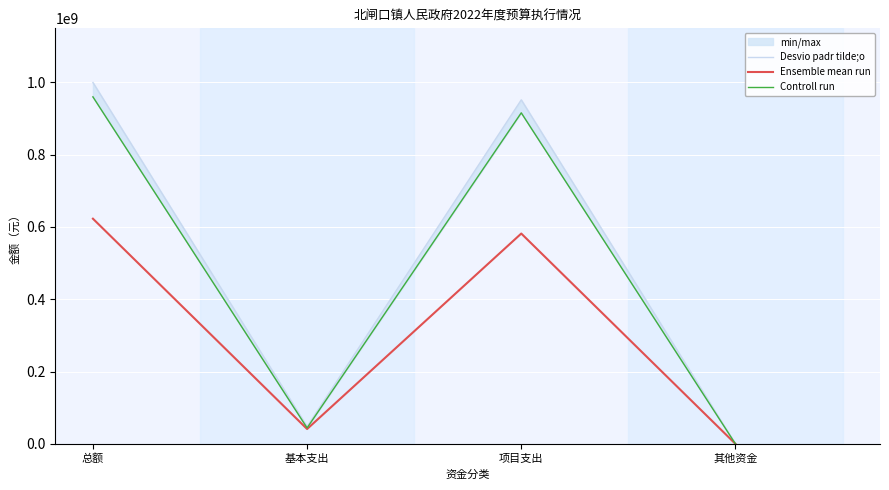

True or false: Ensemble mean run has more than 1 interior local peaks.

False